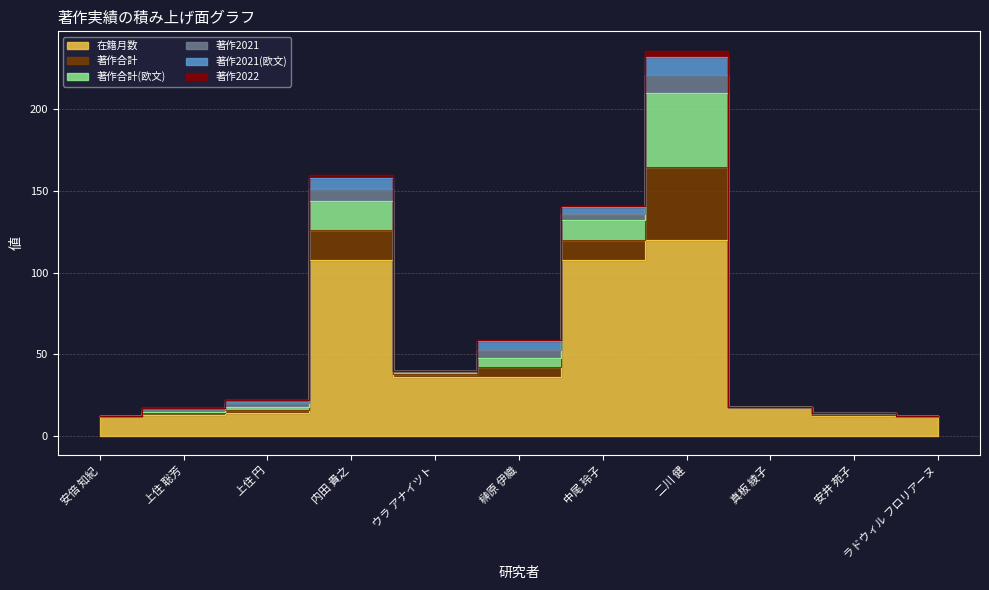

At which category does the chart reach its minimum across all series?

安倍 知紀